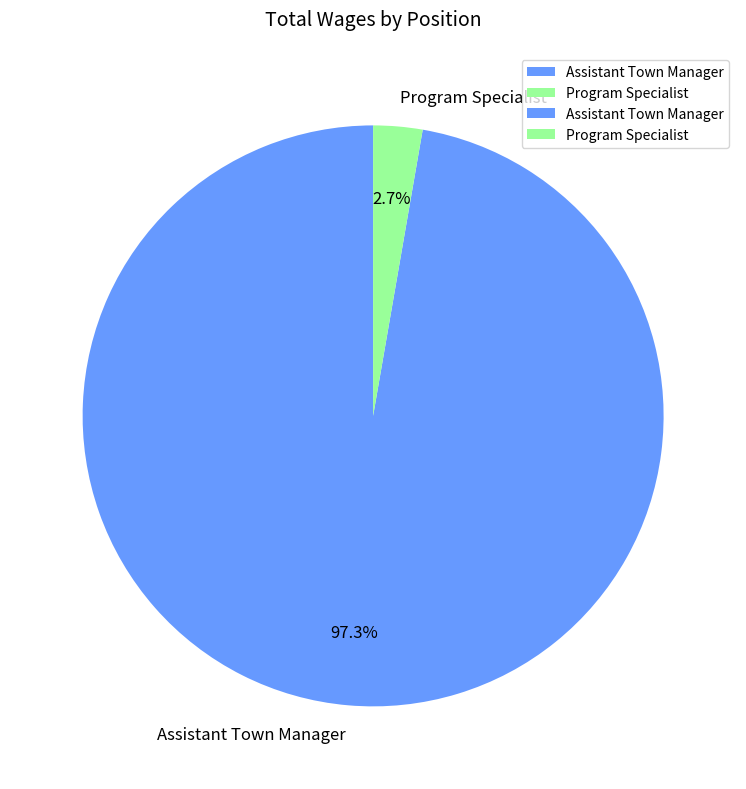

To the nearest percent, what is the average slice percentage?

50%